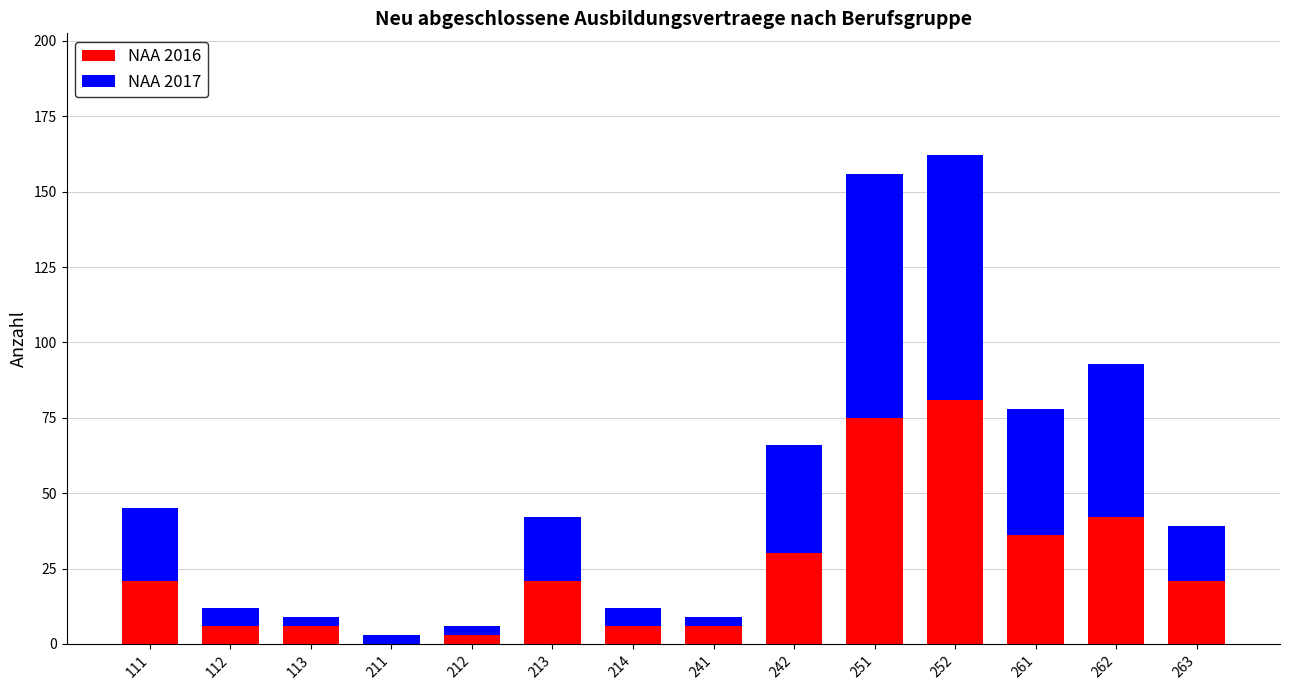

Which category has the highest value in the NAA 2016 series?

252